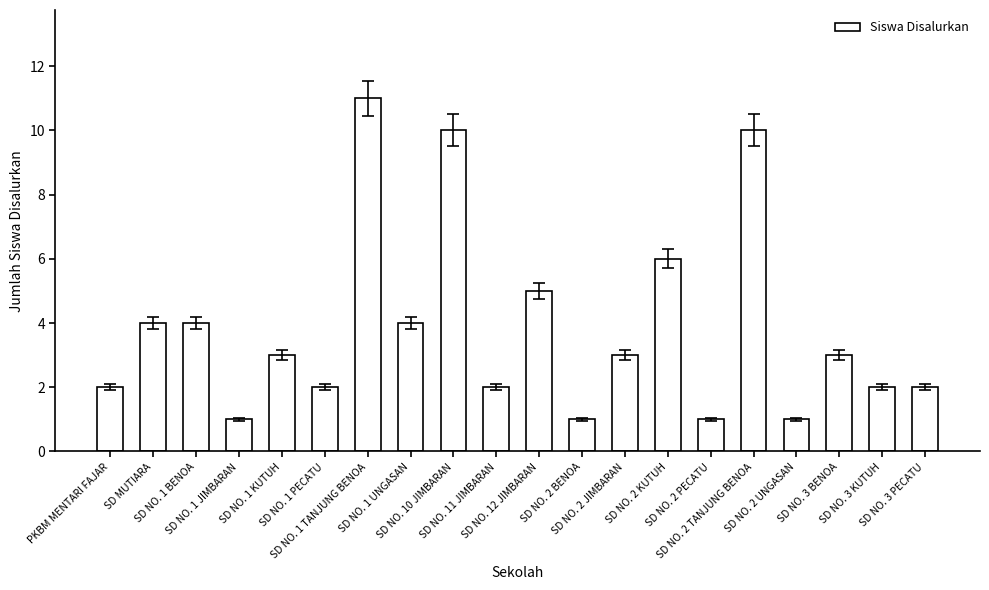

What is the label of the 17th bar from the right?

SD NO. 1 JIMBARAN